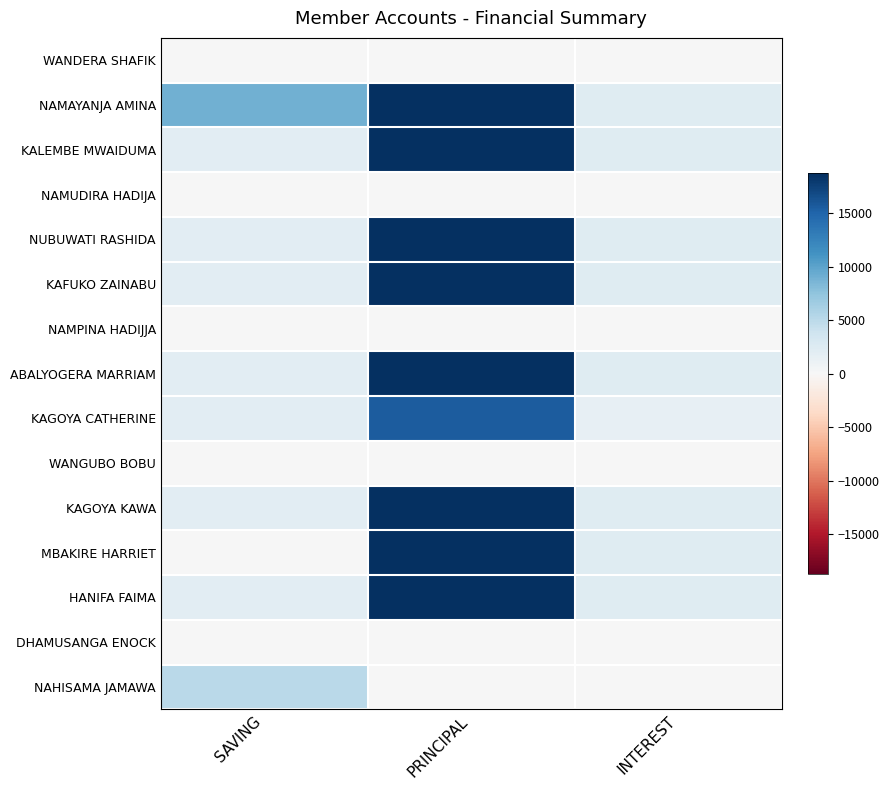

Reading right to left, what are all the values shown in this chart?

WANDERA SHAFIK: INTEREST=0	PRINCIPAL=0	SAVING=0
NAMAYANJA AMINA: INTEREST=2300	PRINCIPAL=18700	SAVING=9000
KALEMBE MWAIDUMA: INTEREST=2300	PRINCIPAL=18700	SAVING=2000
NAMUDIRA HADIJA: INTEREST=0	PRINCIPAL=0	SAVING=0
NUBUWATI RASHIDA: INTEREST=2300	PRINCIPAL=18700	SAVING=2000
KAFUKO ZAINABU: INTEREST=2300	PRINCIPAL=18700	SAVING=2000
NAMPINA HADIJJA: INTEREST=0	PRINCIPAL=0	SAVING=0
ABALYOGERA MARRIAM: INTEREST=2300	PRINCIPAL=18700	SAVING=2000
KAGOYA CATHERINE: INTEREST=1500	PRINCIPAL=15500	SAVING=2000
WANGUBO BOBU: INTEREST=0	PRINCIPAL=0	SAVING=0
KAGOYA KAWA: INTEREST=2300	PRINCIPAL=18700	SAVING=2000
MBAKIRE HARRIET: INTEREST=2300	PRINCIPAL=18700	SAVING=0
HANIFA FAIMA: INTEREST=2300	PRINCIPAL=18700	SAVING=2000
DHAMUSANGA ENOCK: INTEREST=0	PRINCIPAL=0	SAVING=0
NAHISAMA JAMAWA: INTEREST=0	PRINCIPAL=0	SAVING=5000